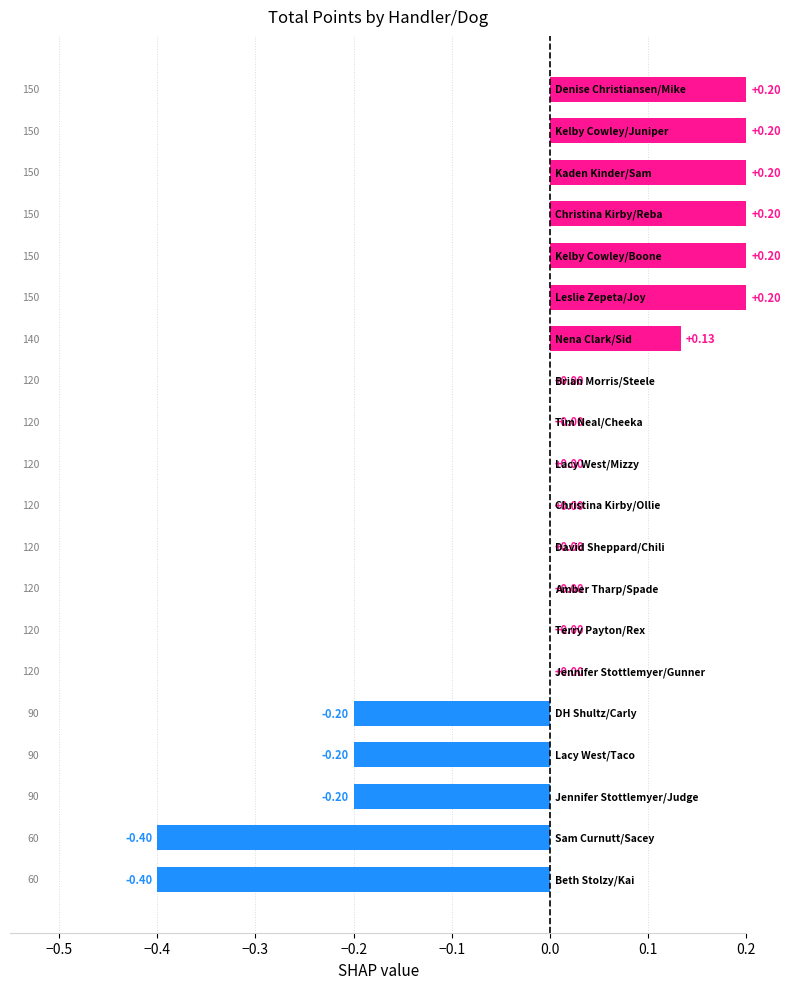

Are the bars grouped side by side (vs. stacked)?

No